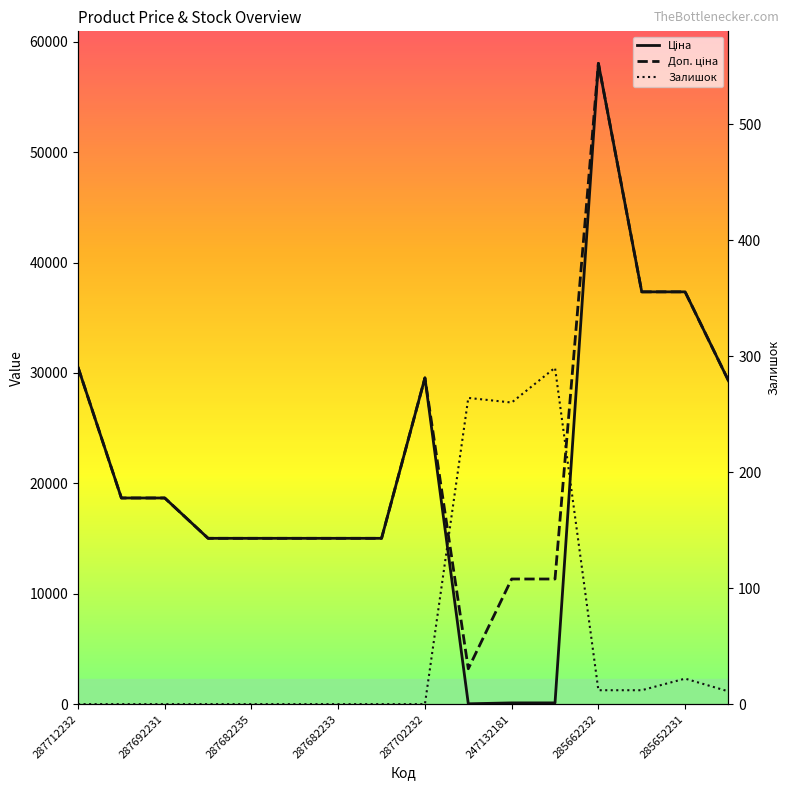

Is the value of Ціна at 287682233 greater than the value of Доп. ціна at 13?

No